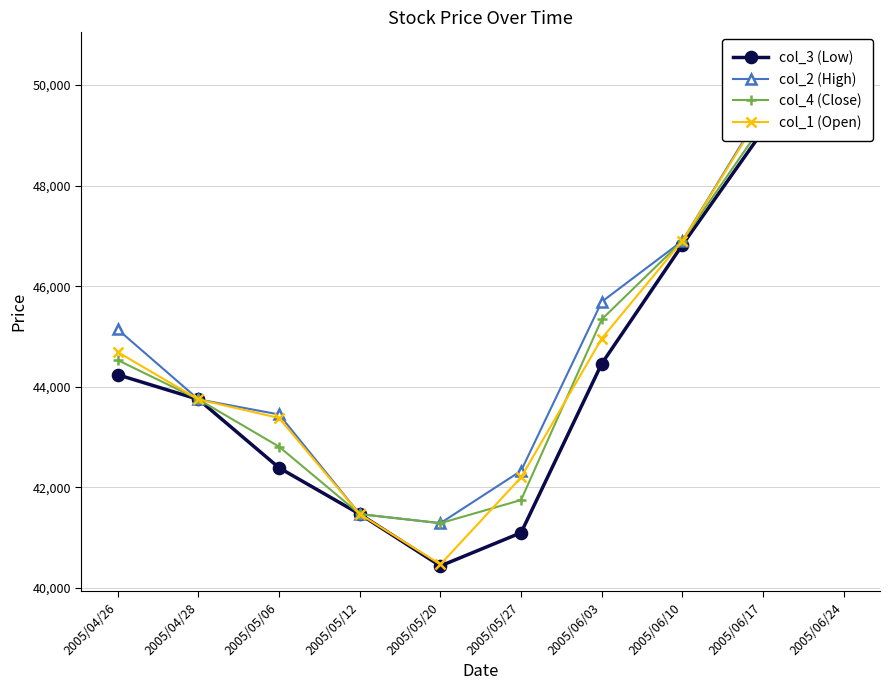

Between 2005/04/28 and 2005/06/24, which series saw the biggest shift?

col_2 (High)